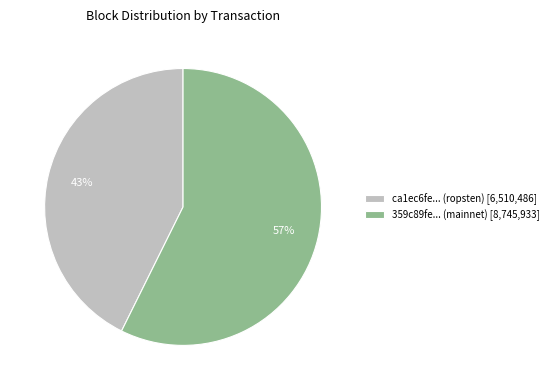

Count the number of slices in the pie.

2